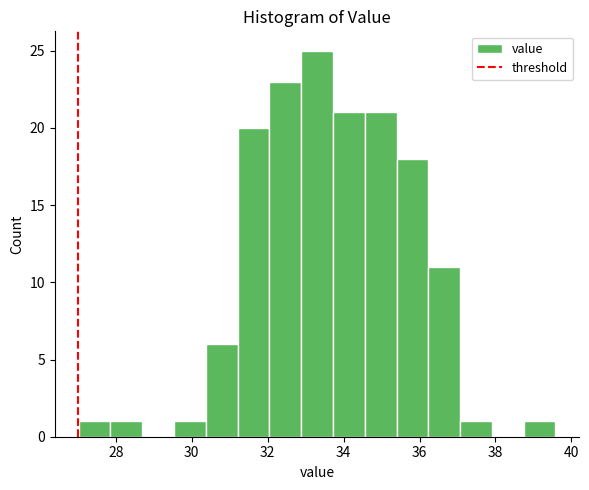

Reading left to right, list every bar in this chart as the range it spans on the x-axis followed by its height. Neither the bar edges nor the heights are printed on the chart, so give them approximately, as read against the axes.

27.0 to 27.8: 1
27.8 to 28.6: 1
28.6 to 29.6: 0
29.6 to 30.4: 1
30.4 to 31.2: 6
31.2 to 32.0: 20
32.0 to 32.8: 23
32.8 to 33.8: 25
33.8 to 34.6: 21
34.6 to 35.4: 21
35.4 to 36.2: 18
36.2 to 37.0: 11
37.0 to 38.0: 1
38.0 to 38.8: 0
38.8 to 39.6: 1